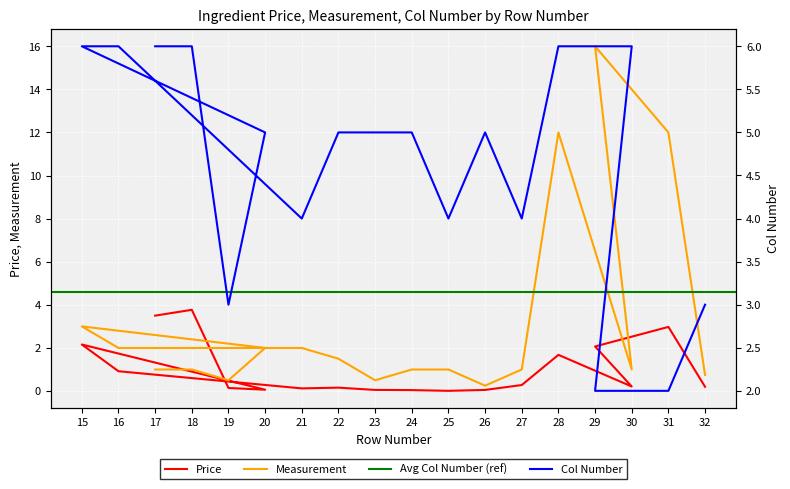

How many times do Price and Measurement cross each other?

1